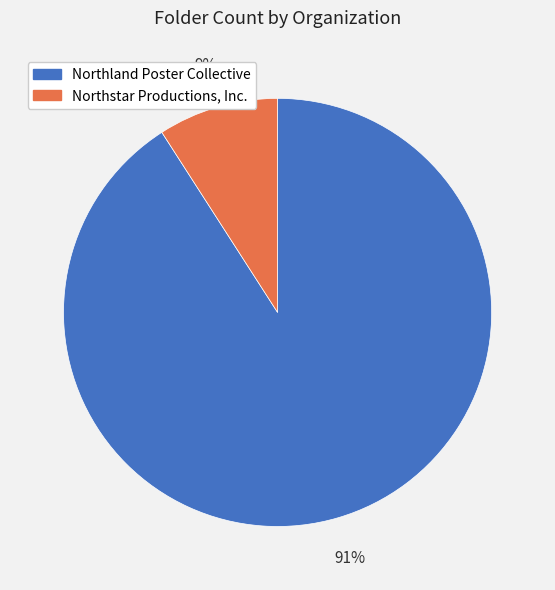

To the nearest percent, what portion does Northstar Productions, Inc. represent?

9%